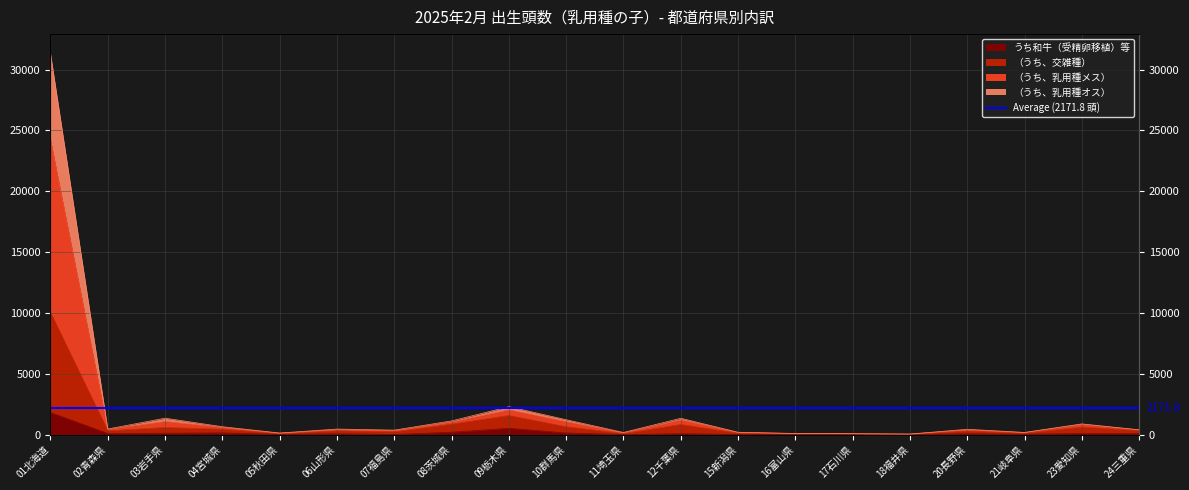

Between 10群馬県 and 05秋田県, which is larger?

10群馬県